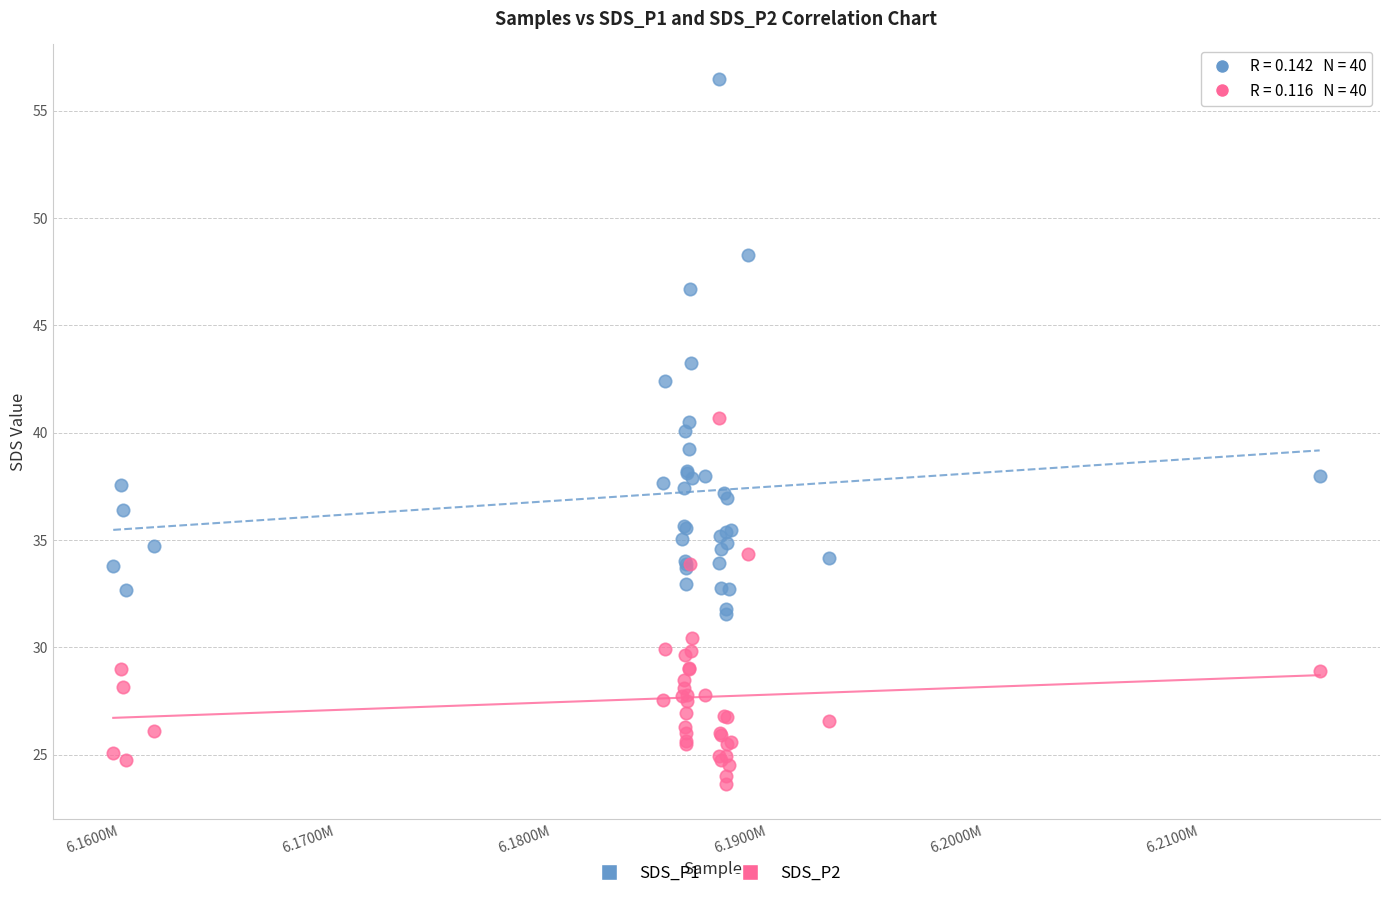

Which series contains the highest Y value?

SDS_P1